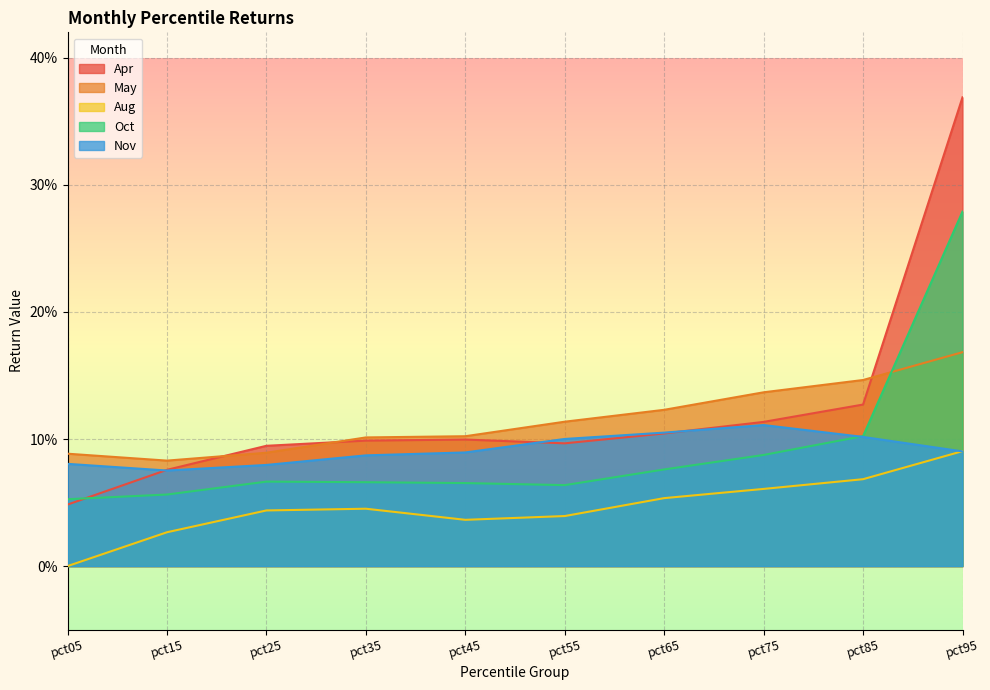

Reading left to right, what are all the values shown in this chart?

Apr: pct05=0.0	pct15=0.1	pct25=0.1	pct35=0.1	pct45=0.1	pct55=0.1	pct65=0.1	pct75=0.1	pct85=0.1	pct95=0.4
May: pct05=0.1	pct15=0.1	pct25=0.1	pct35=0.1	pct45=0.1	pct55=0.1	pct65=0.1	pct75=0.1	pct85=0.1	pct95=0.2
Aug: pct05=0.0	pct15=0.0	pct25=0.0	pct35=0.0	pct45=0.0	pct55=0.0	pct65=0.1	pct75=0.1	pct85=0.1	pct95=0.1
Oct: pct05=0.1	pct15=0.1	pct25=0.1	pct35=0.1	pct45=0.1	pct55=0.1	pct65=0.1	pct75=0.1	pct85=0.1	pct95=0.3
Nov: pct05=0.1	pct15=0.1	pct25=0.1	pct35=0.1	pct45=0.1	pct55=0.1	pct65=0.1	pct75=0.1	pct85=0.1	pct95=0.1